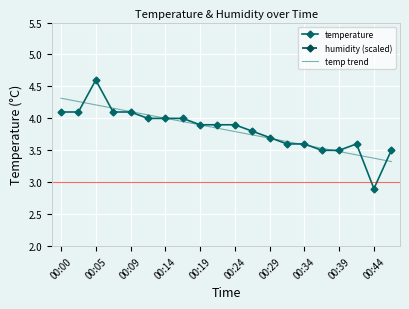

What is the minimum value for temp trend?

3.3